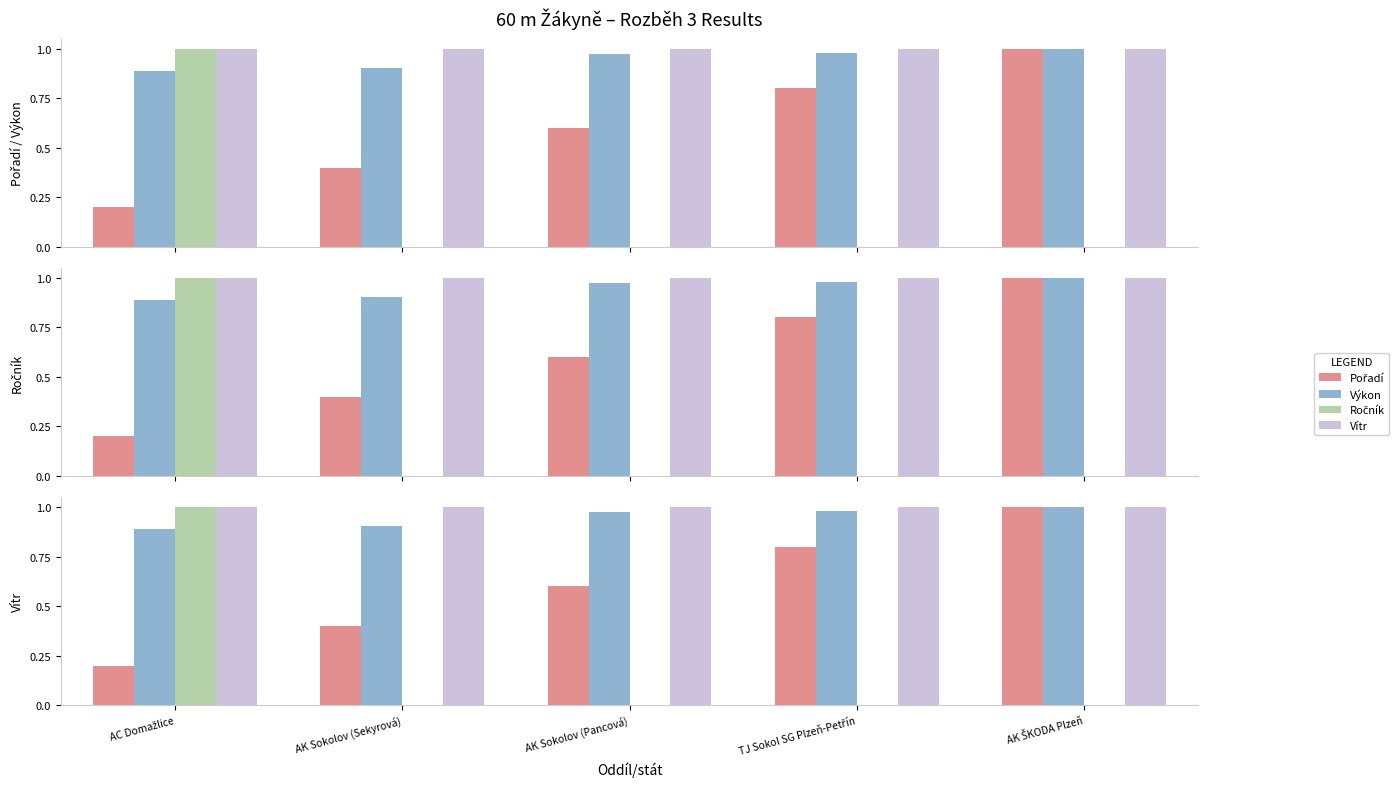

What are all the series names shown in the legend?

Pořadí, Výkon, Ročník, Vítr